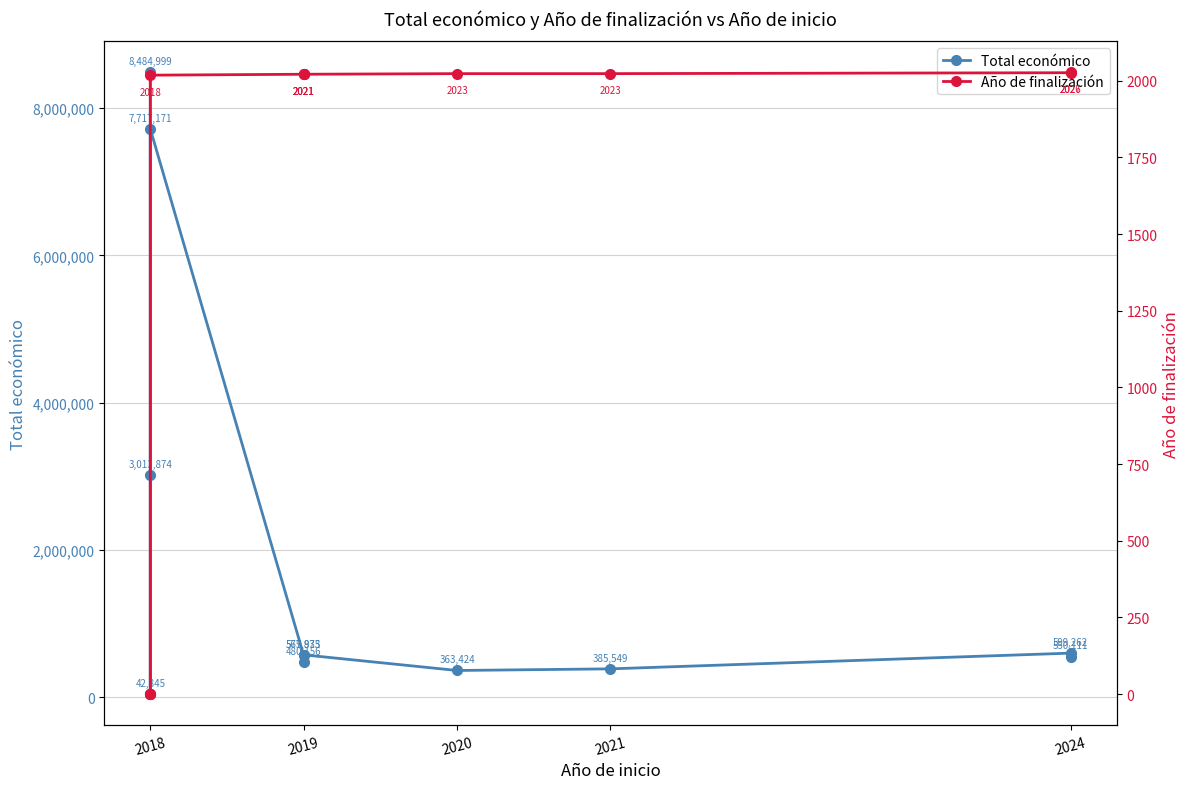

What are all the series names shown in the legend?

Total económico, Año de finalización